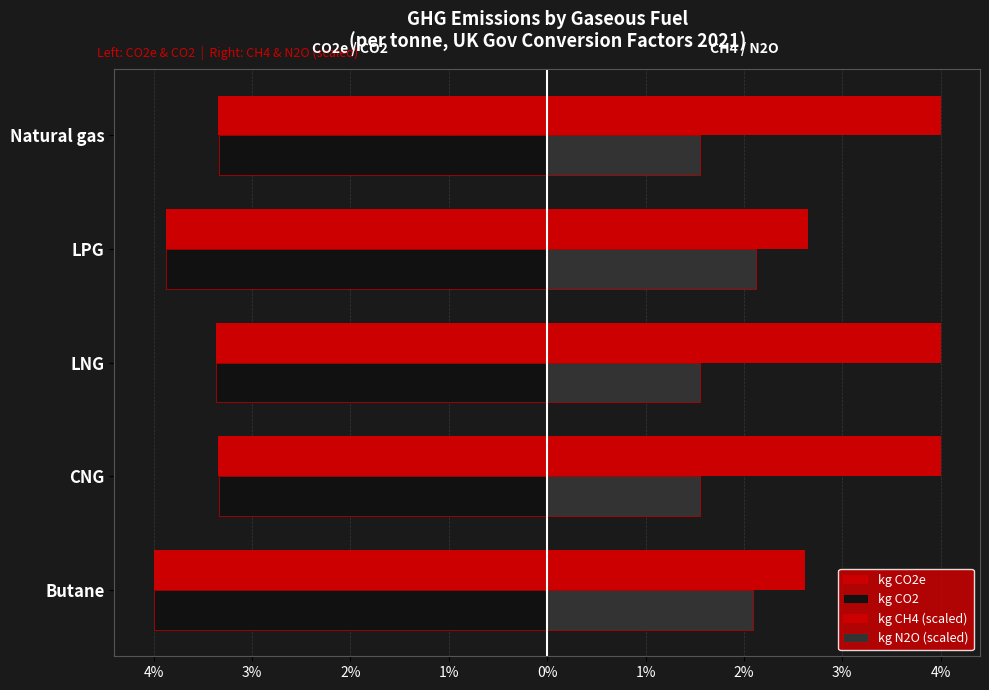

What is the difference between the maximum and minimum values in the kg CO2e series?

0.7